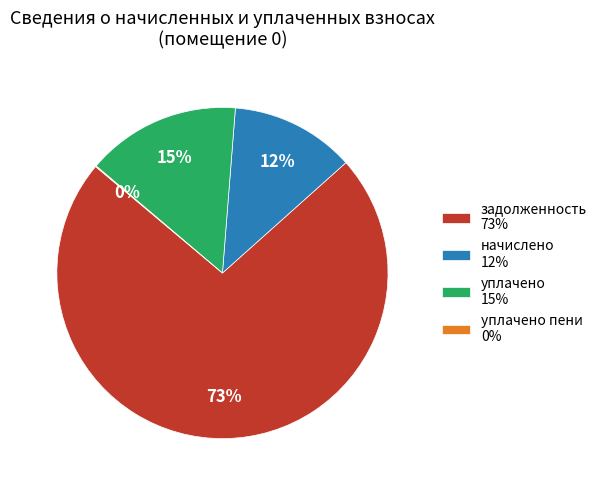

To the nearest percent, what is the average slice percentage?

25%